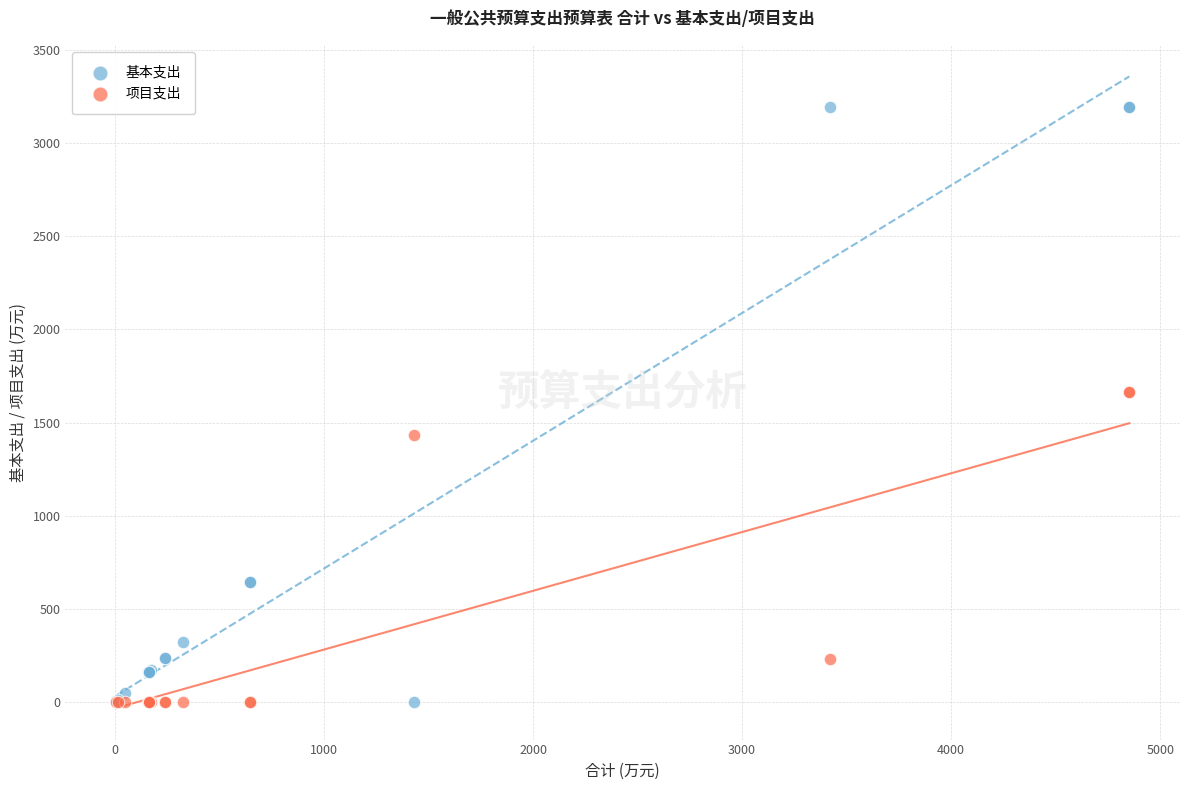

Which series has the largest Y range (max minus min)?

基本支出